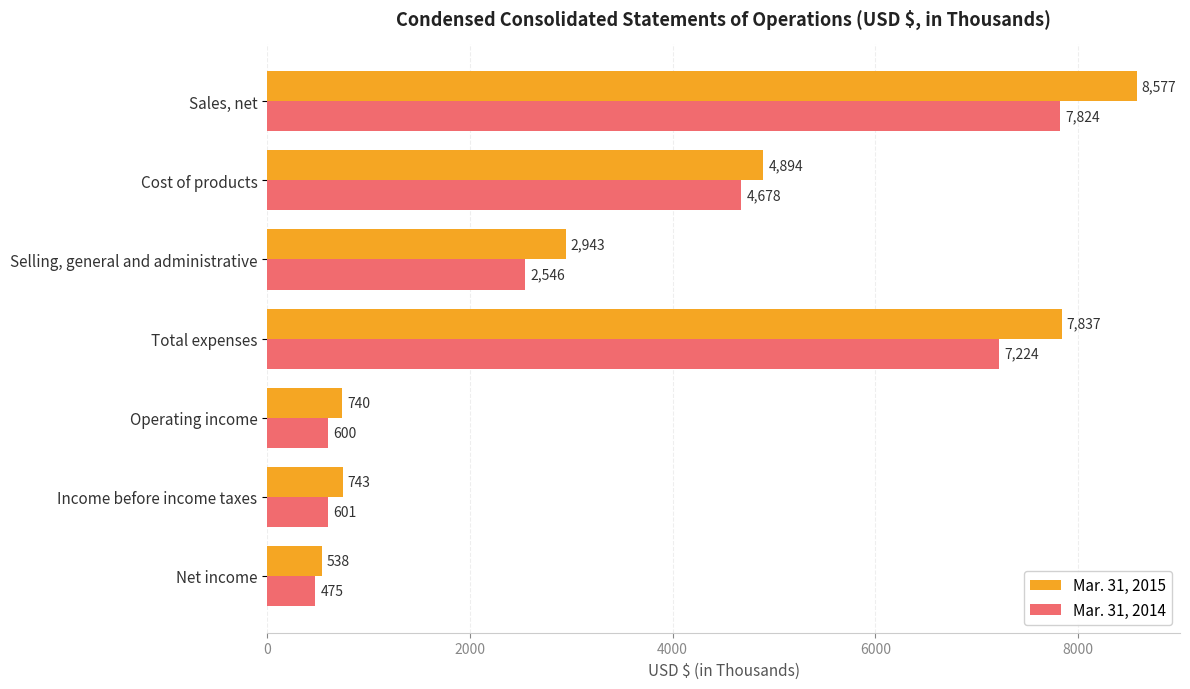

List the labels in order of Mar. 31, 2015 value, largest first.

Sales, net, Total expenses, Cost of products, Selling, general and administrative, Income before income taxes, Operating income, Net income